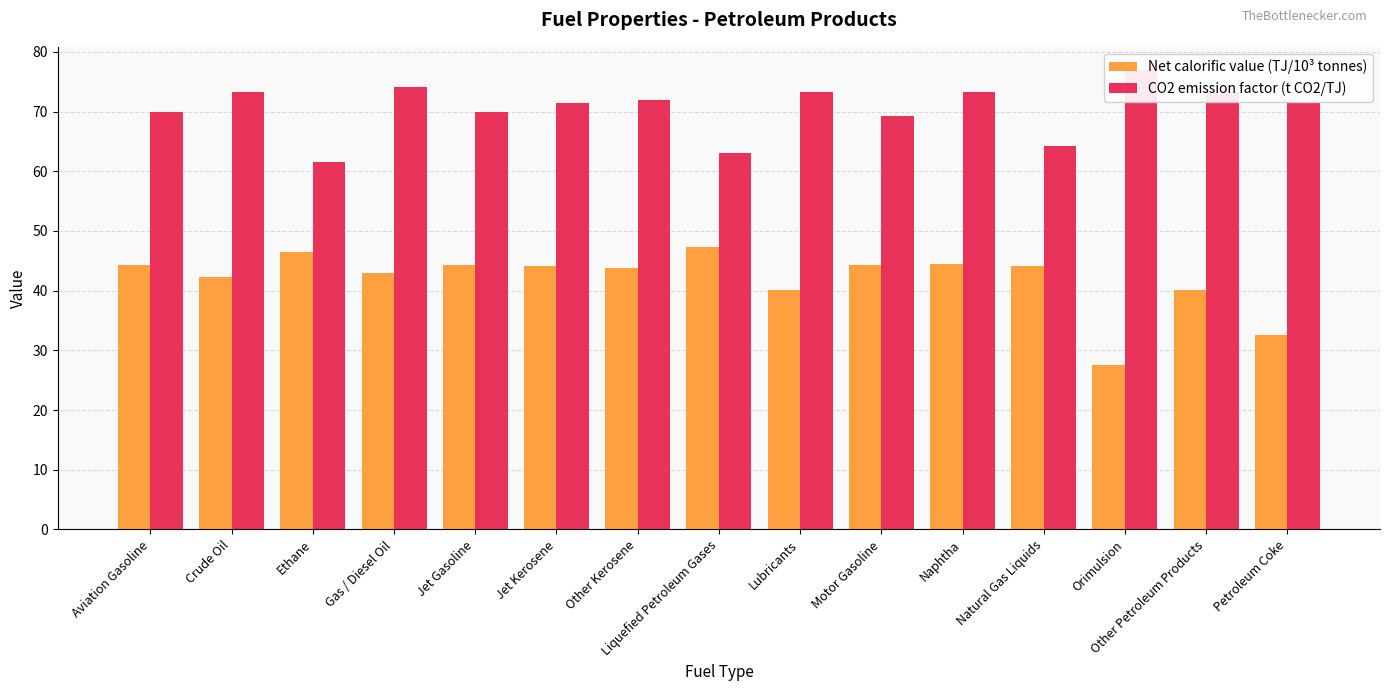

How many bars are there in total?

30